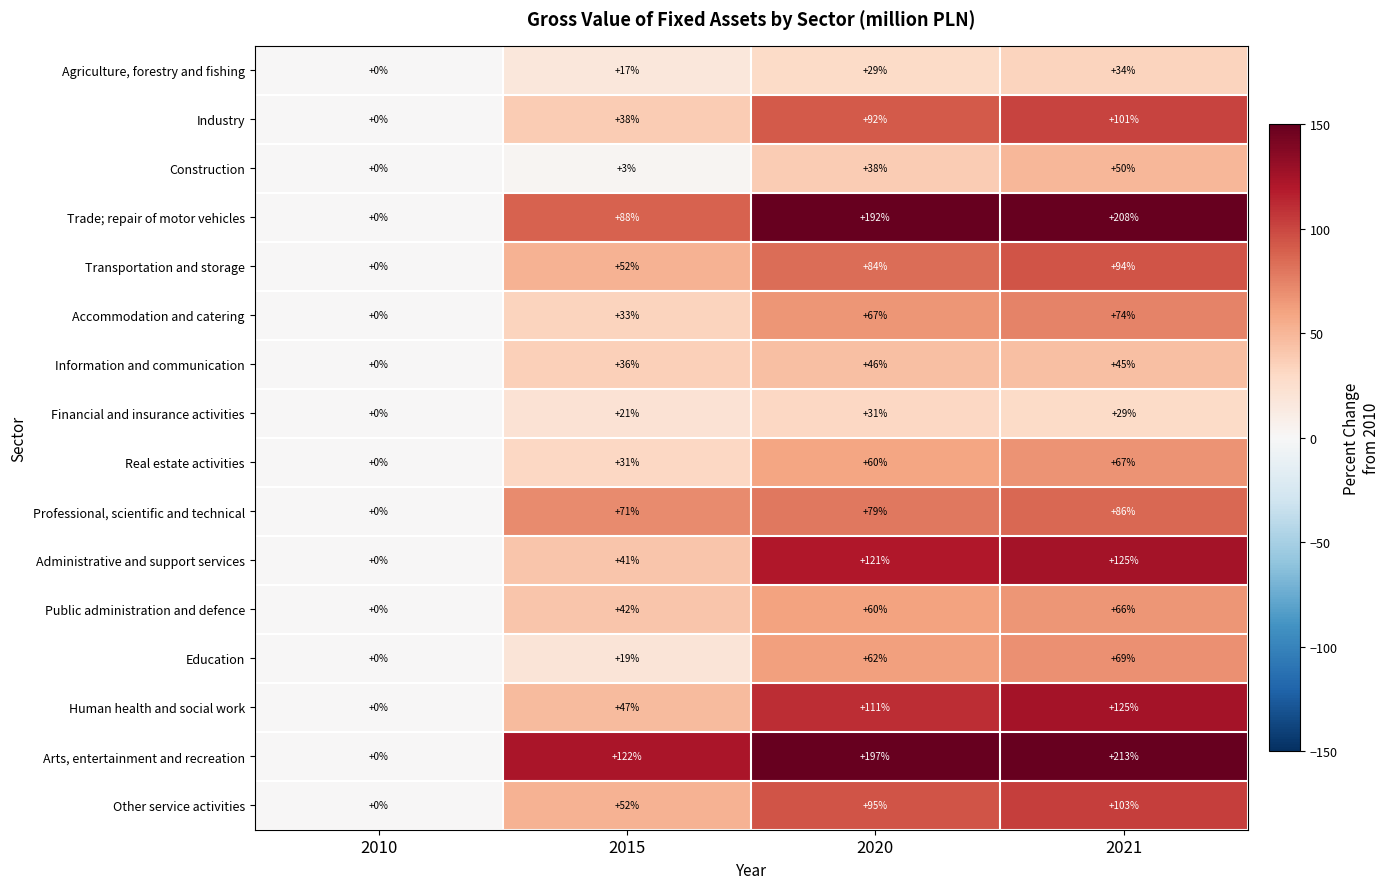

What is the difference between the Professional, scientific and technical values at 2021 and 2020?

7